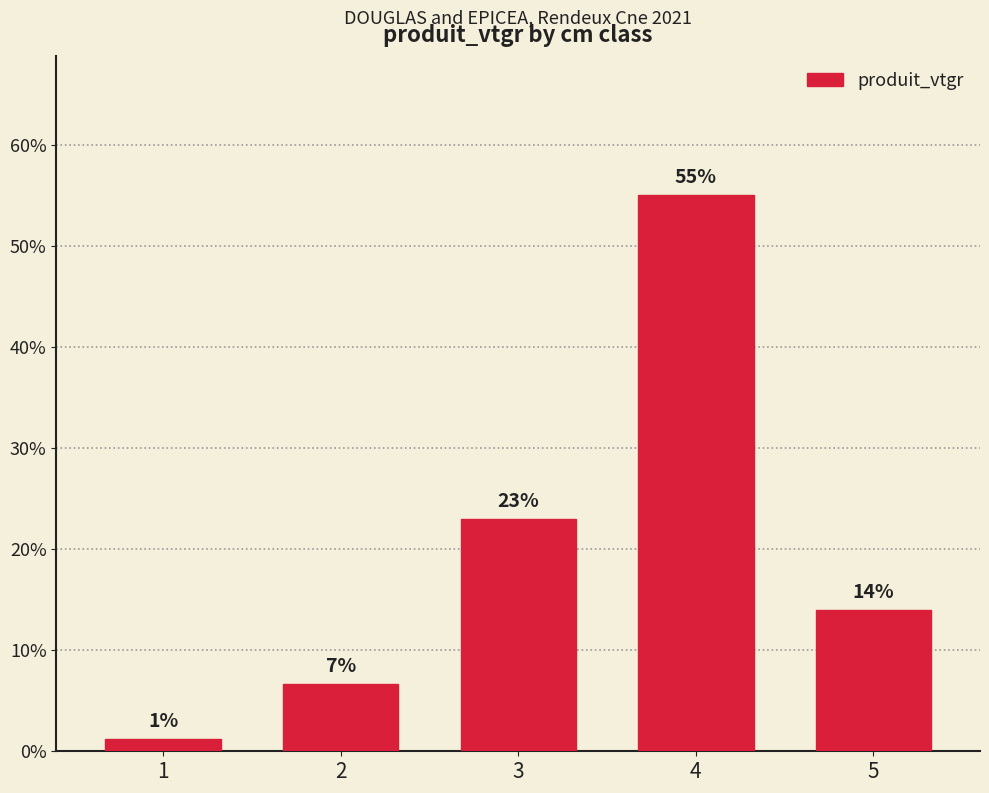

List the labels in order of value, largest first.

4, 3, 5, 2, 1